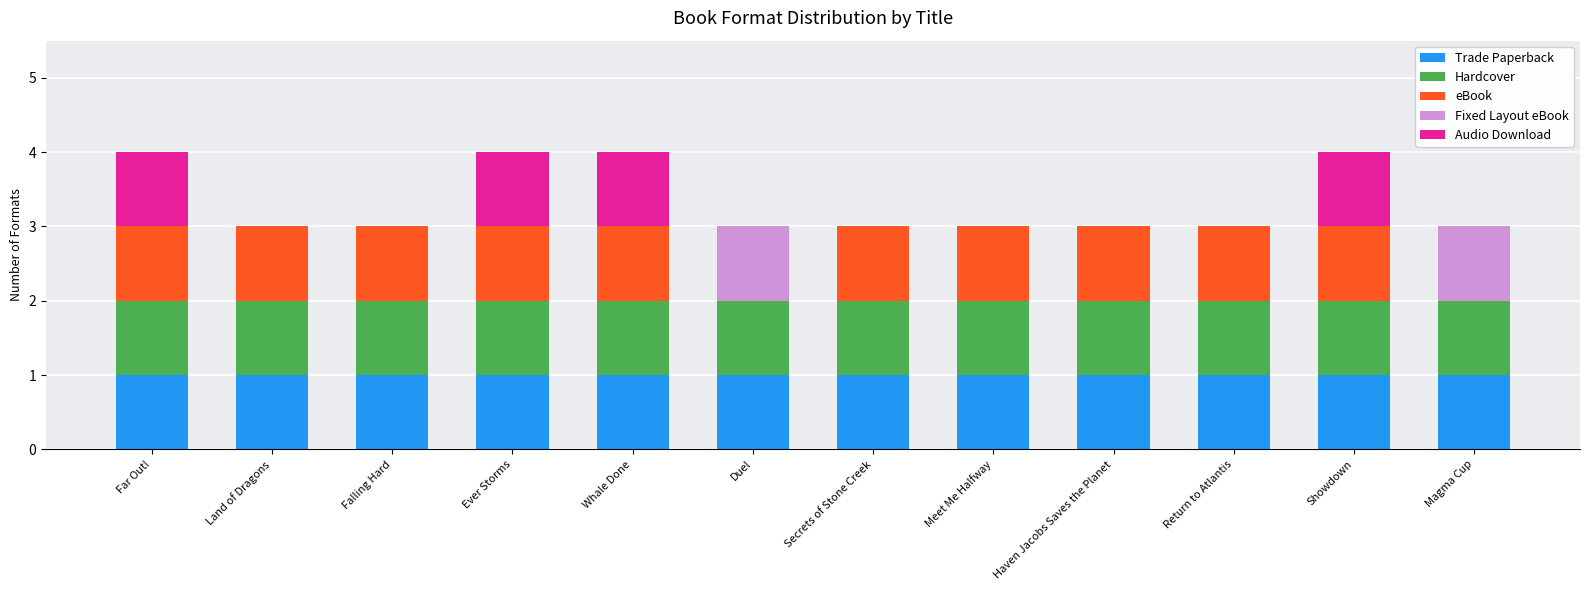

What is the total value across all series at Secrets of Stone Creek?

3